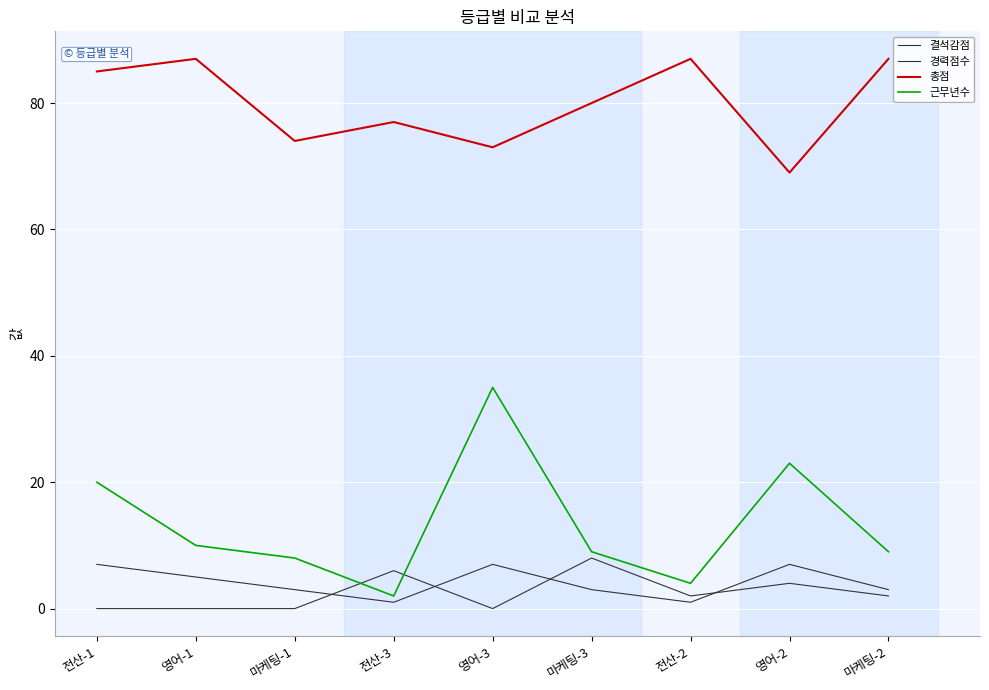

What is the difference between the maximum and minimum values in the 경력점수 series?

6